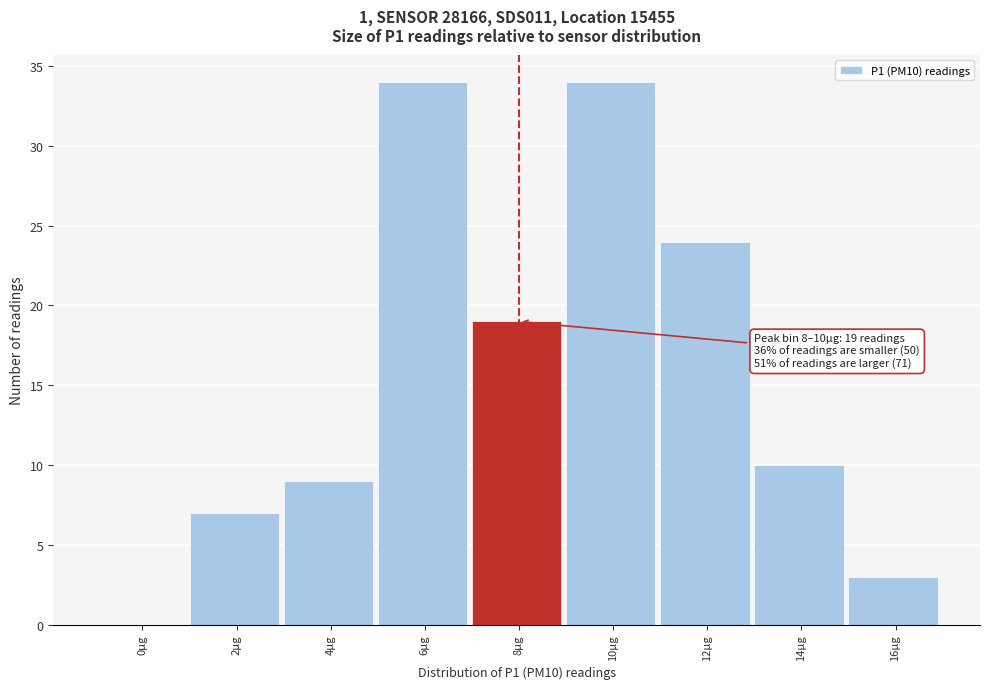

Reading left to right, transcribe all the data shown in this chart.

0µg=0	2µg=7	4µg=9	6µg=34	8µg=19	10µg=34	12µg=24	14µg=10	16µg=3